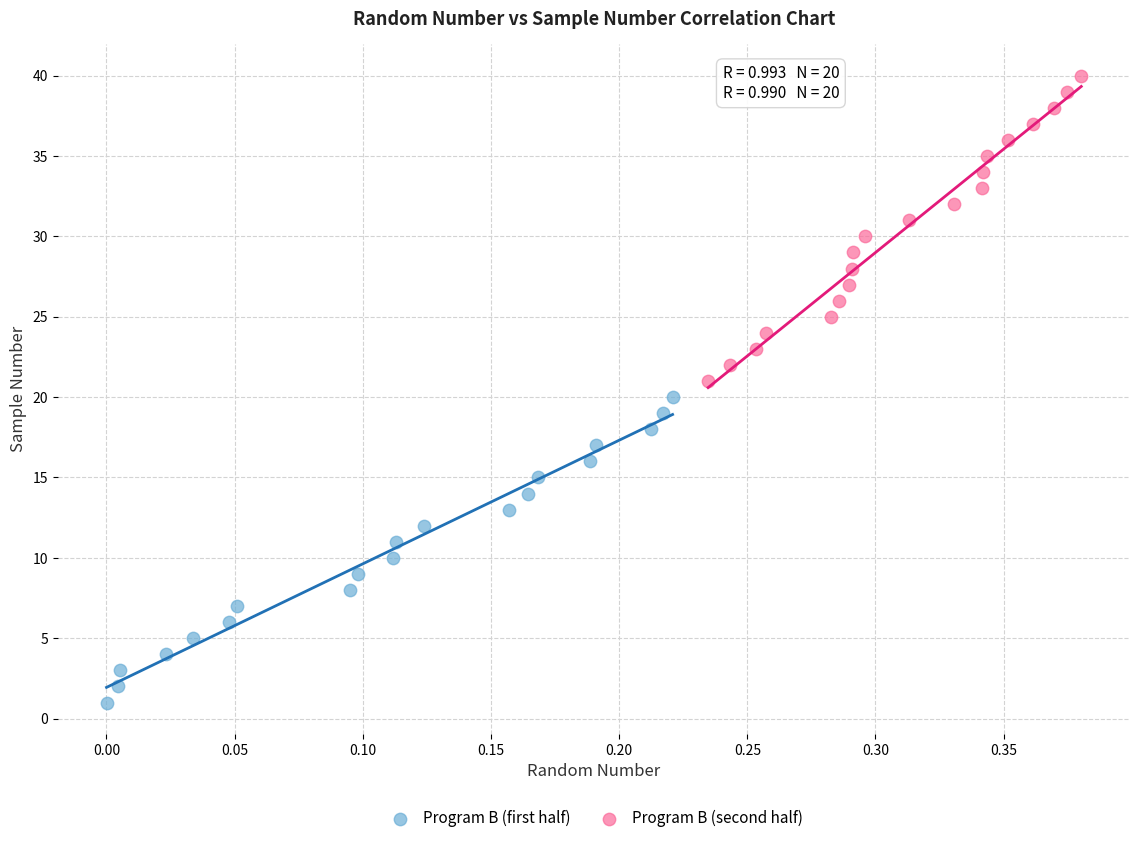

Which series reaches the maximum Y coordinate?

Program B (second half)